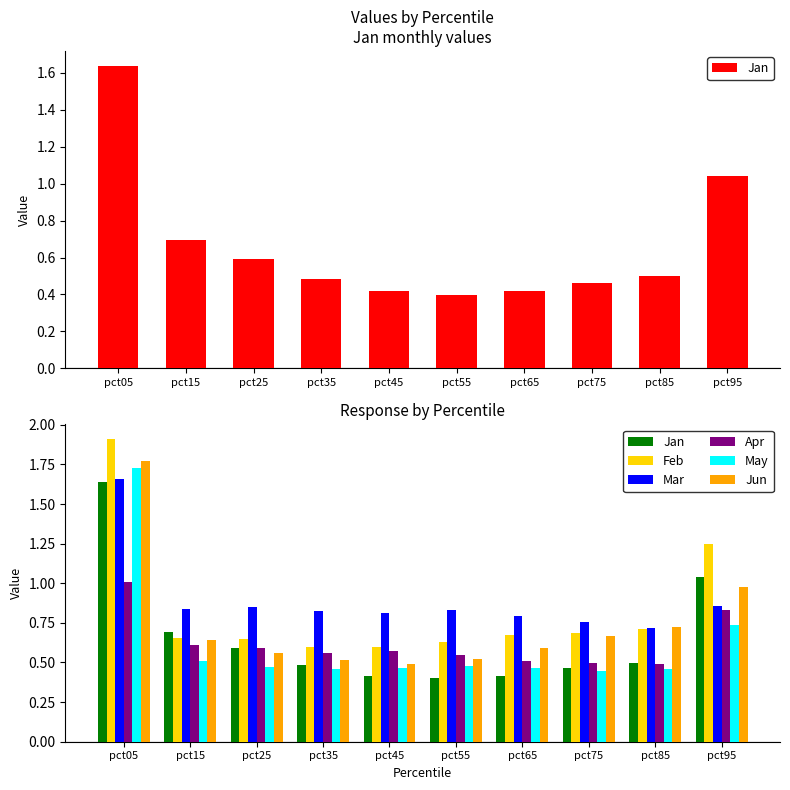

Which category has the lowest value in the May series?

pct75